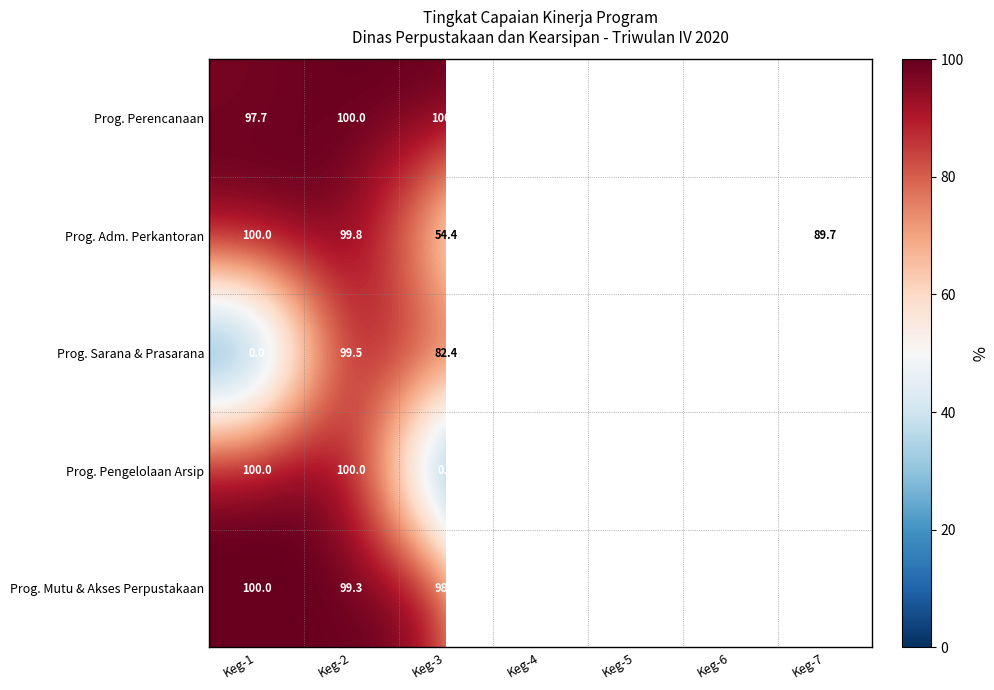

Where does the Prog. Adm. Perkantoran series first go above 96?

Keg-1